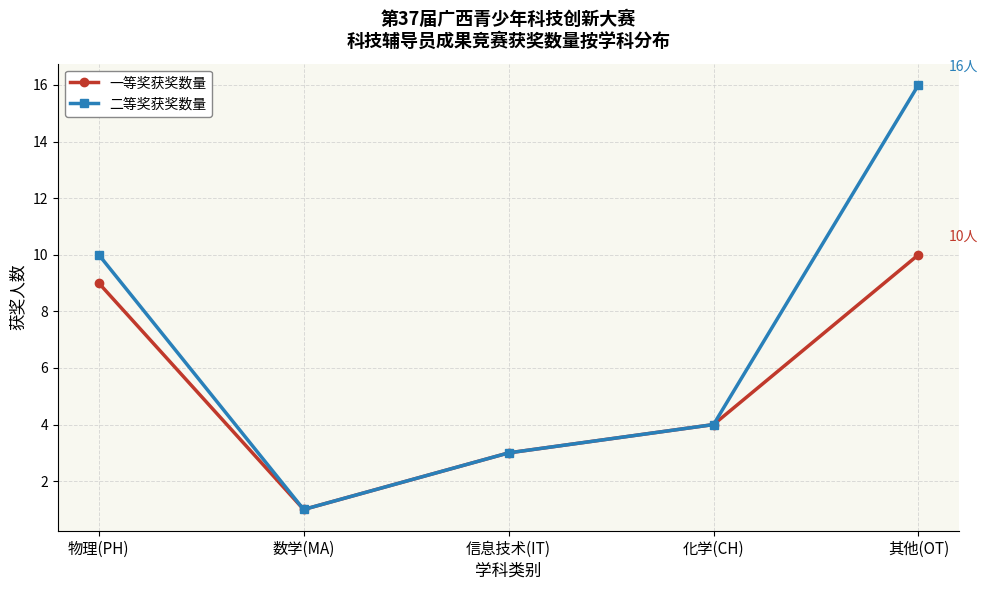

What is the difference between the 二等奖获奖数量 values at 物理(PH) and 其他(OT)?

6